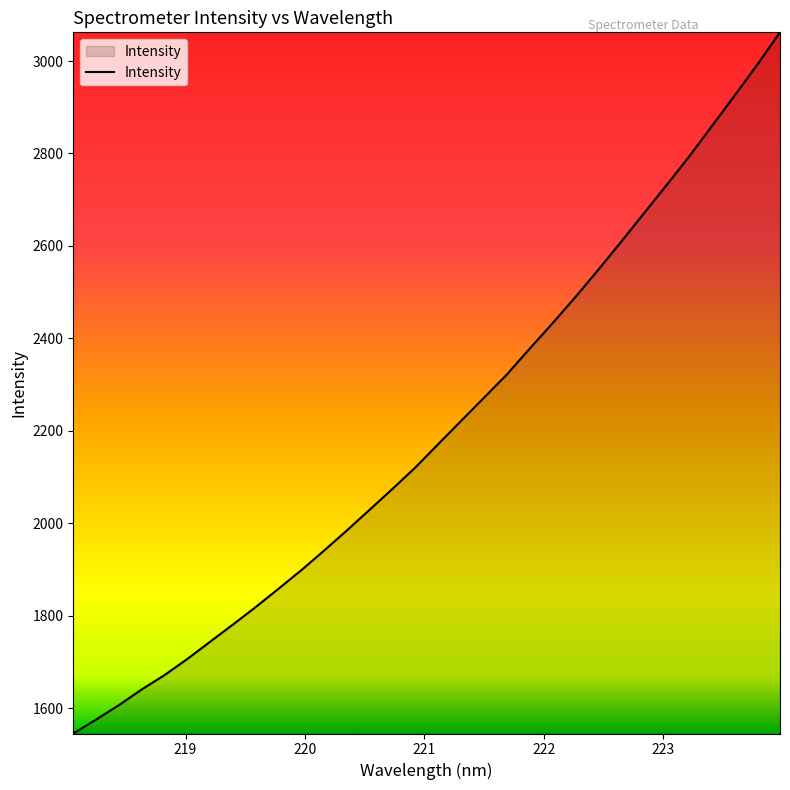

What is the sum of all values?

70475.3